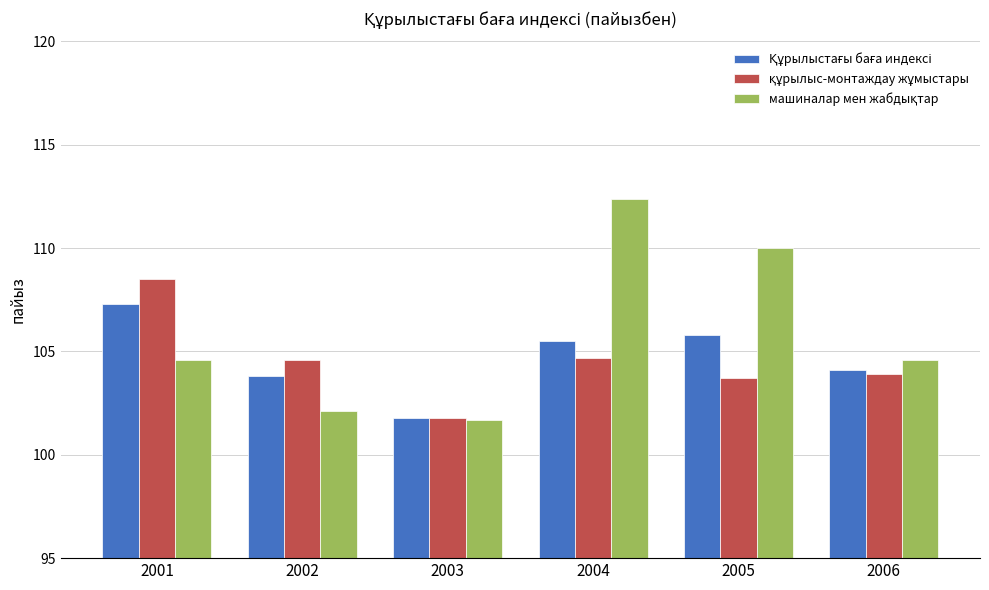

What is the total value across all series at 2006?

312.6